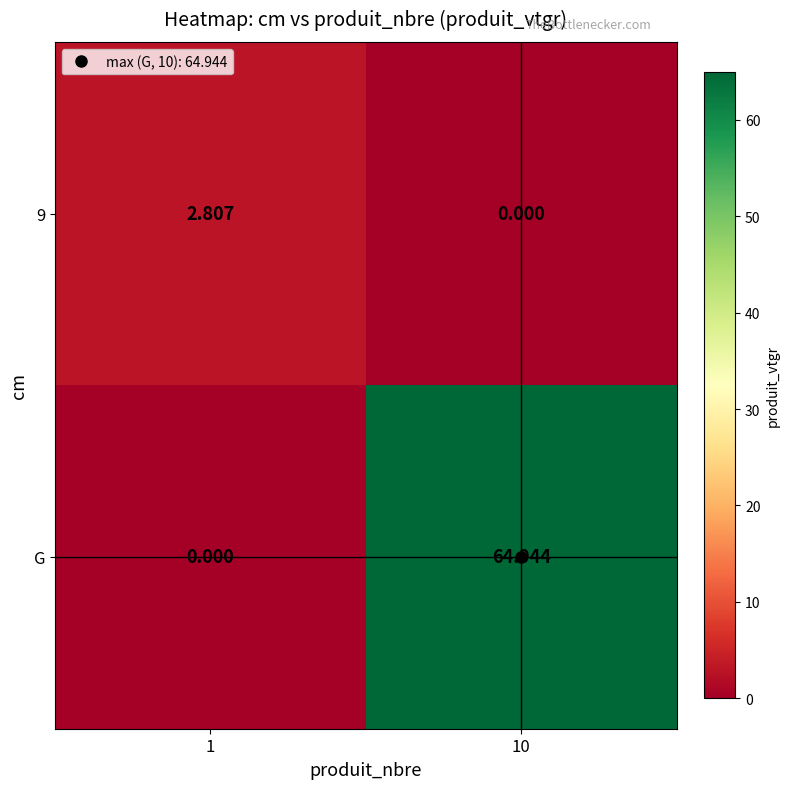

Is the value of 9 at 1 greater than the value of G at 1?

Yes